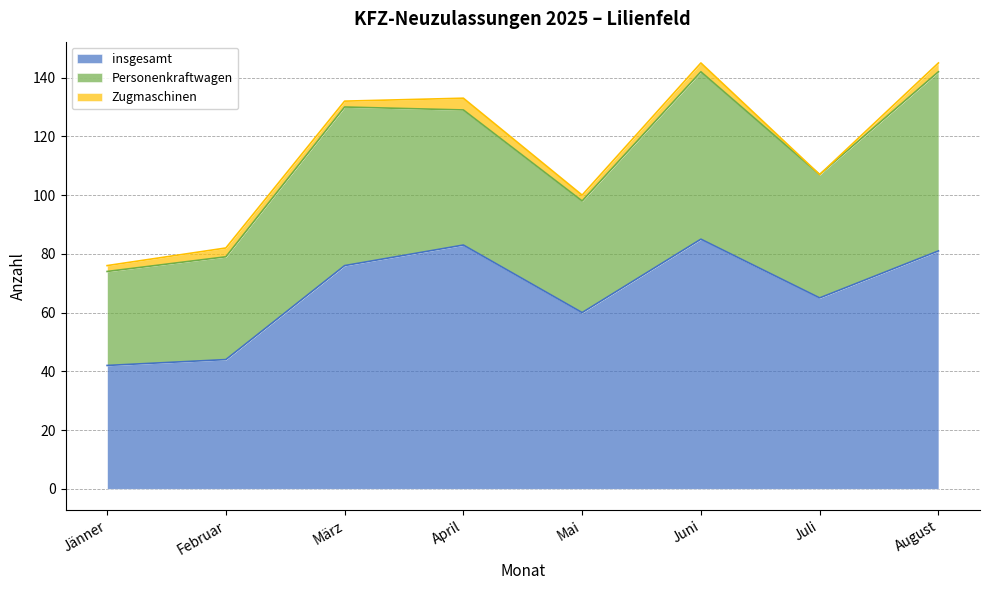

Reading left to right, what are all the values shown in this chart?

insgesamt: 42	44	76	83	60	85	65	81
Personenkraftwagen: 32	35	54	46	38	57	42	61
Zugmaschinen: 2	3	2	4	2	3	0	3